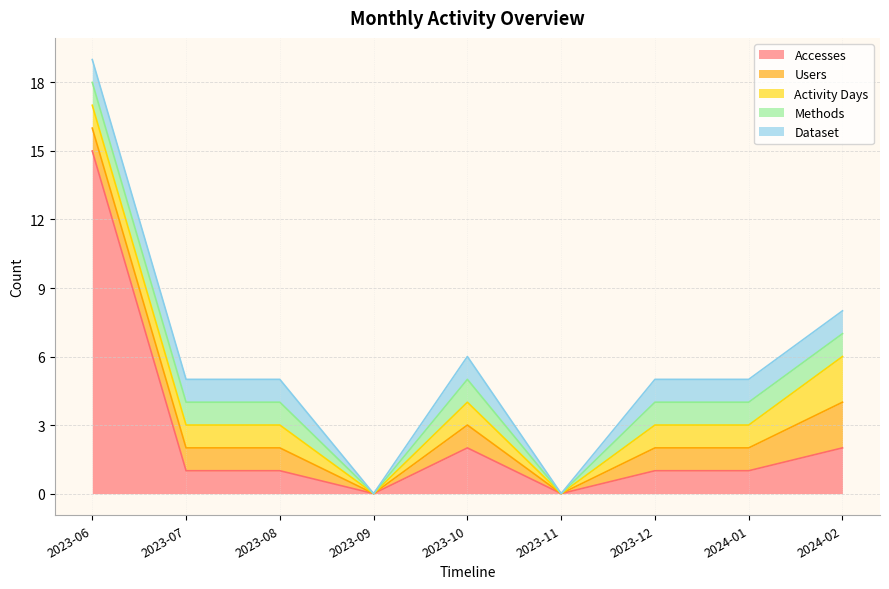

Is the value of Methods at 2023-11 greater than the value of Activity Days at 2024-01?

No